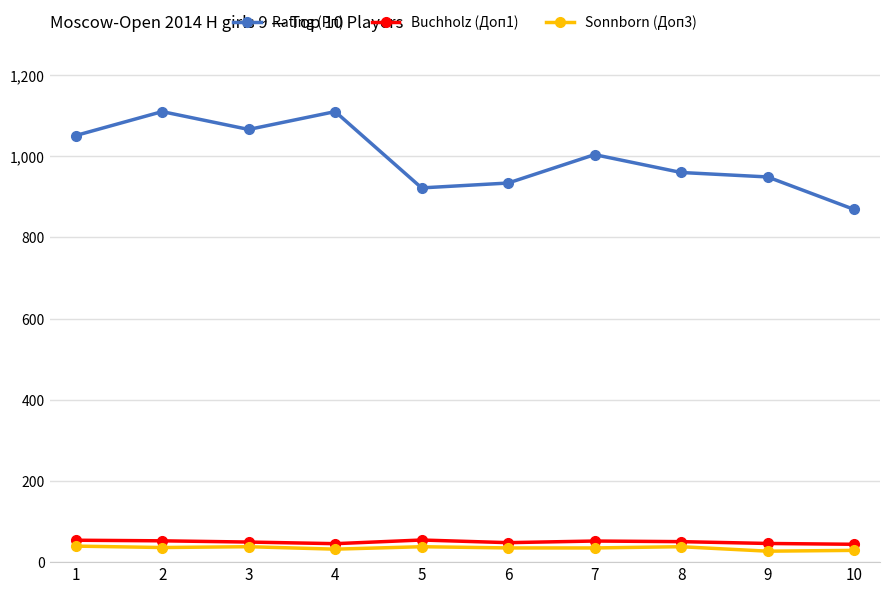

True or false: Rating (Рп) has more than 1 interior local peaks.

True